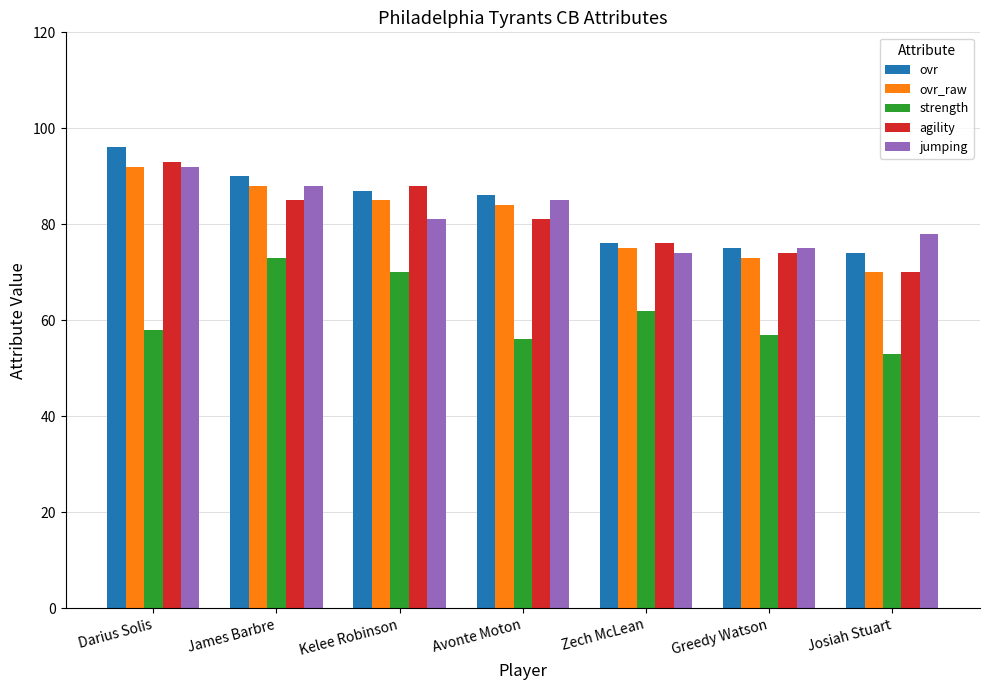

How many bars are there in each group?

5